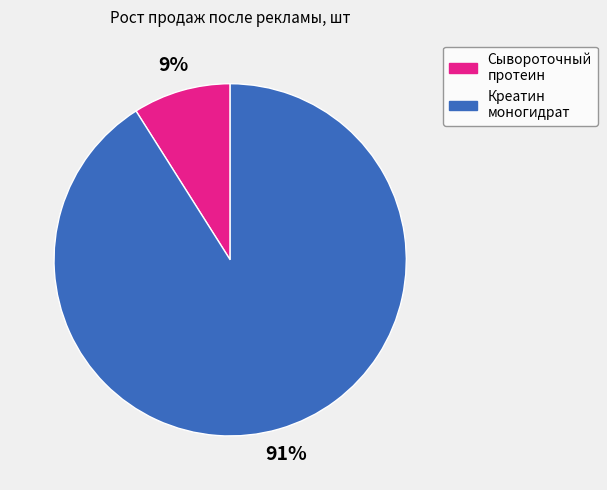

To the nearest percent, what is the average slice percentage?

50%